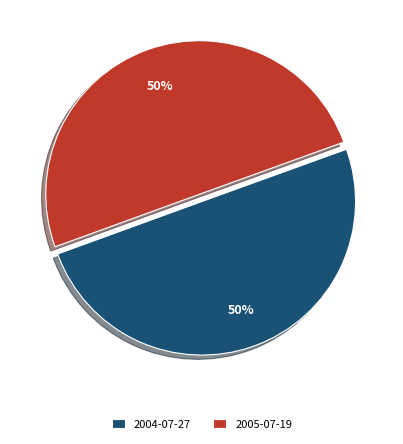

To the nearest percent, what portion does 2005-07-19 represent?

50%